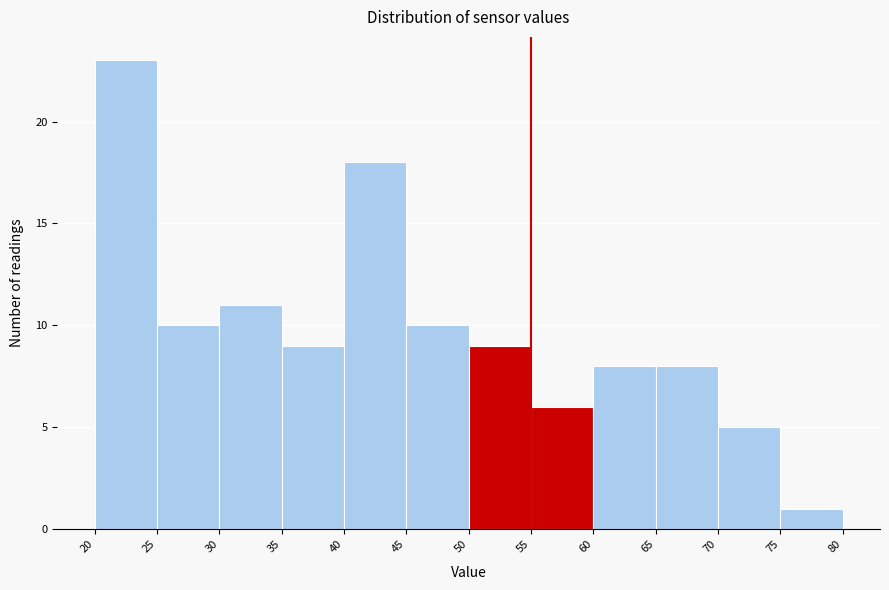

Reading left to right, list every bar in this chart as the range it spans on the x-axis followed by its height. The values are not printed on the chart, so give them approximately, as read against the axis.

20 to 25: 23
25 to 30: 10
30 to 35: 11
35 to 40: 9
40 to 45: 18
45 to 50: 10
50 to 55: 9
55 to 60: 6
60 to 65: 8
65 to 70: 8
70 to 75: 5
75 to 80: 1